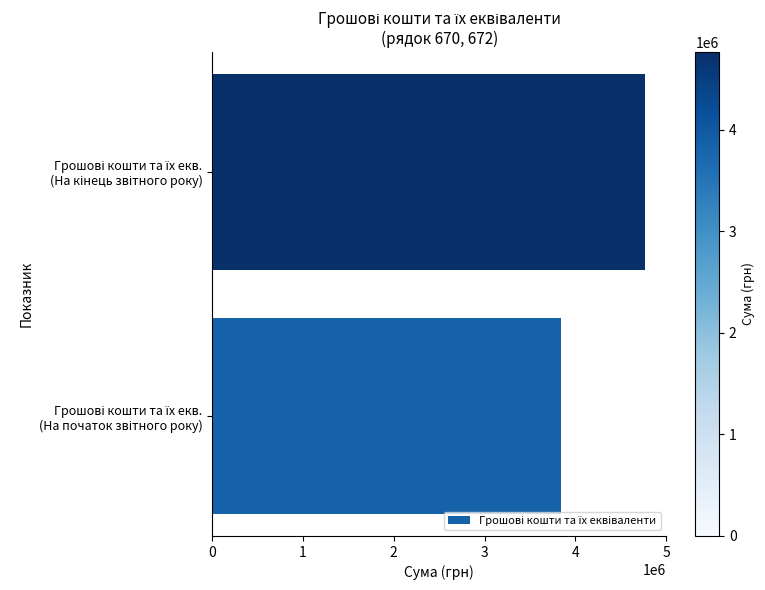

What is the average value?

4304804